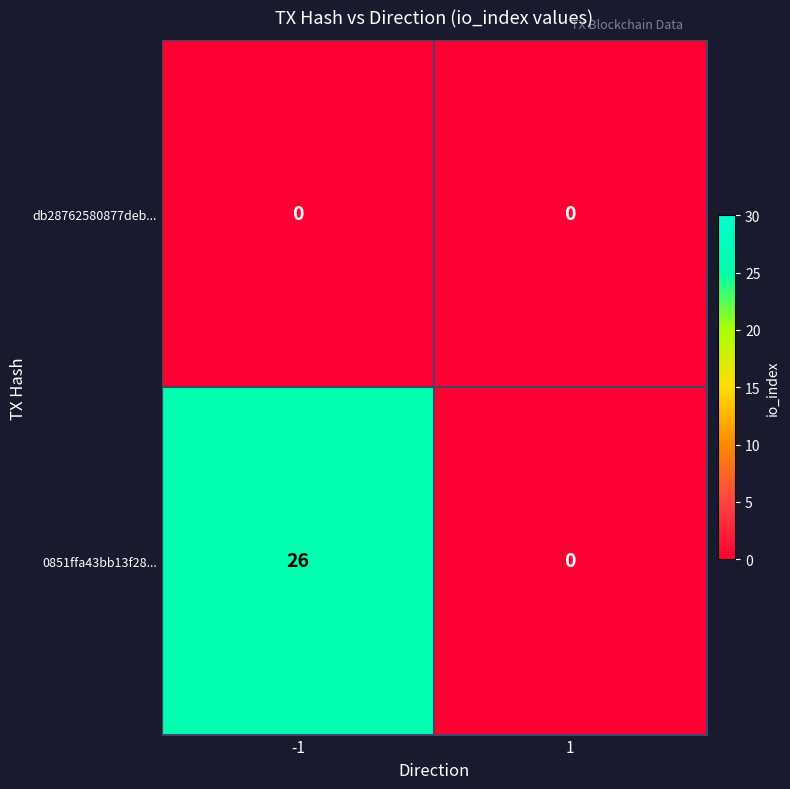

How many series are shown in this chart?

2